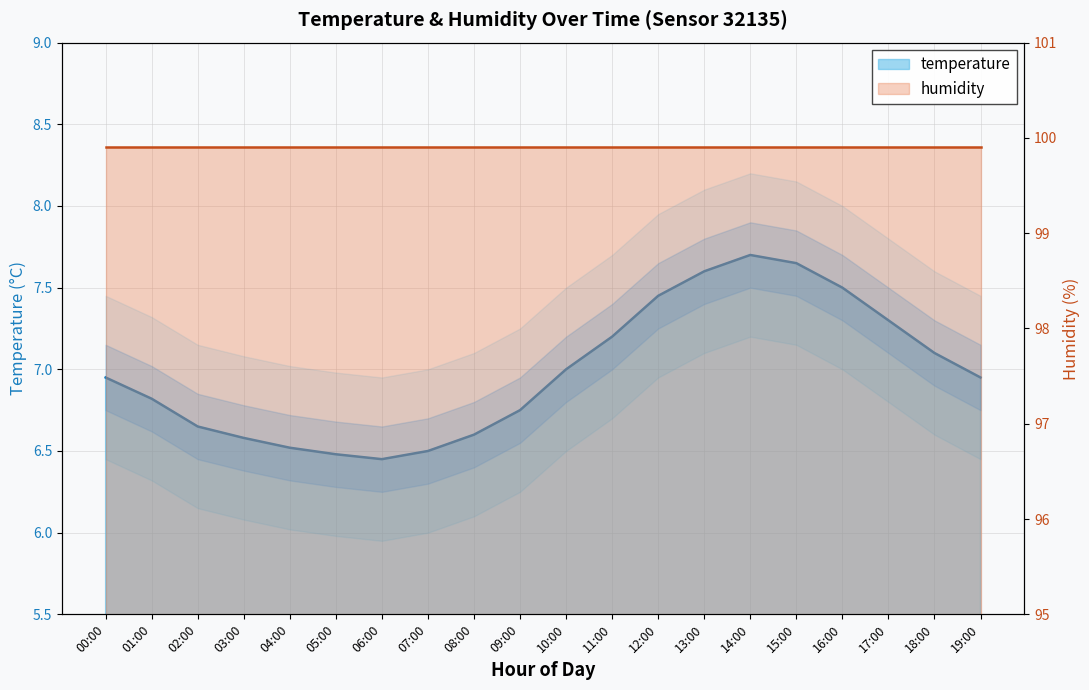

What is the sum of the values at 12:00 and 00:00?

14.4